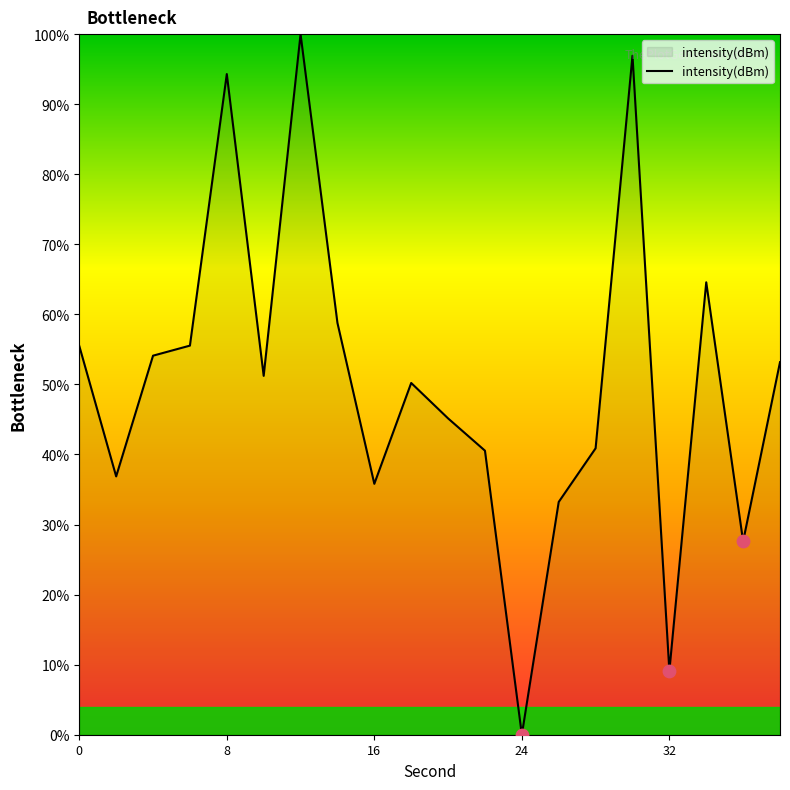

What is the maximum value shown in the chart?

100.0